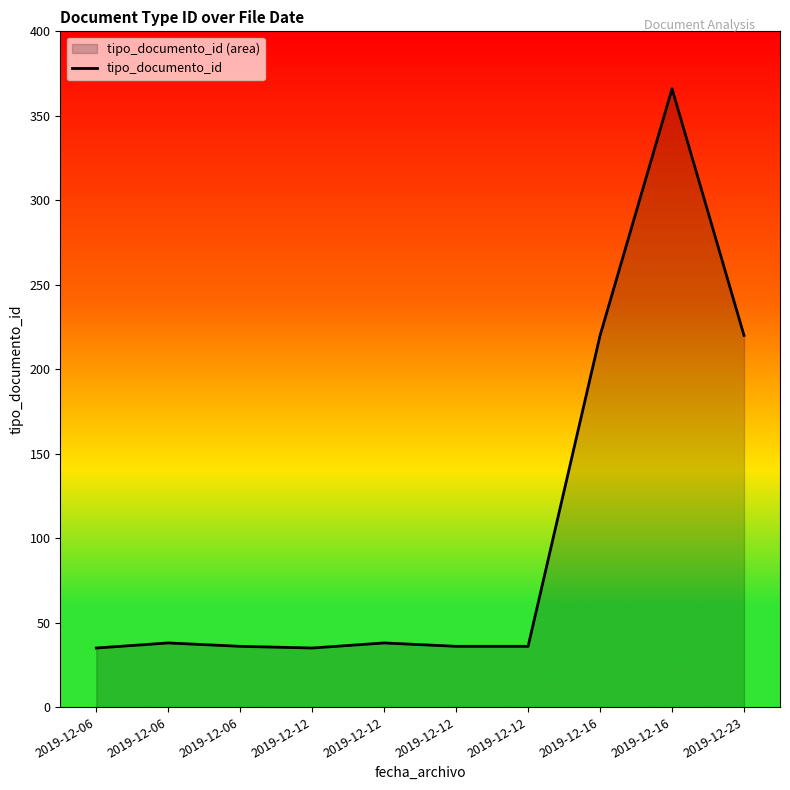

What is the average value?

106